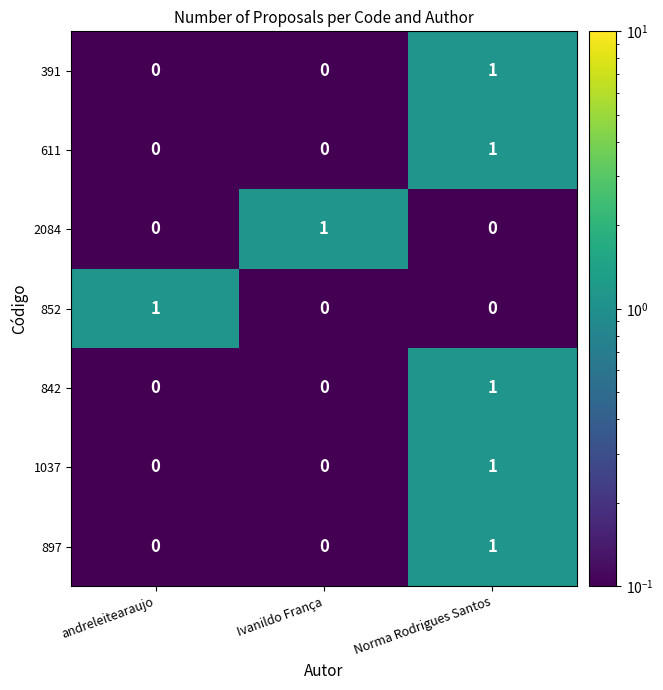

Count the 391 values in the range 0 to 1.

3